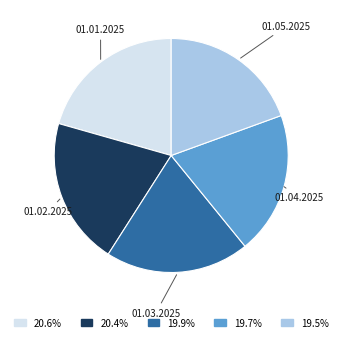

What is the ratio of the value at 01.02.2025 to the value at 01.04.2025?

1.0